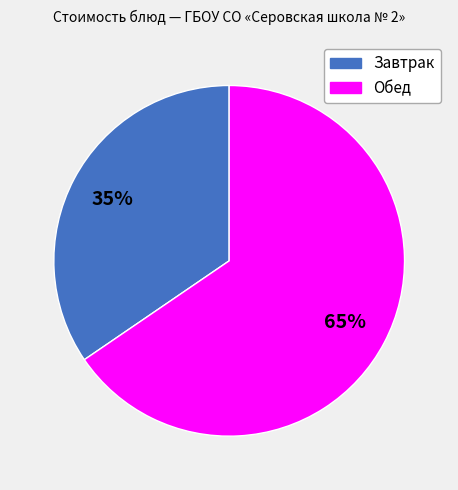

Is there a majority slice in this chart?

Yes